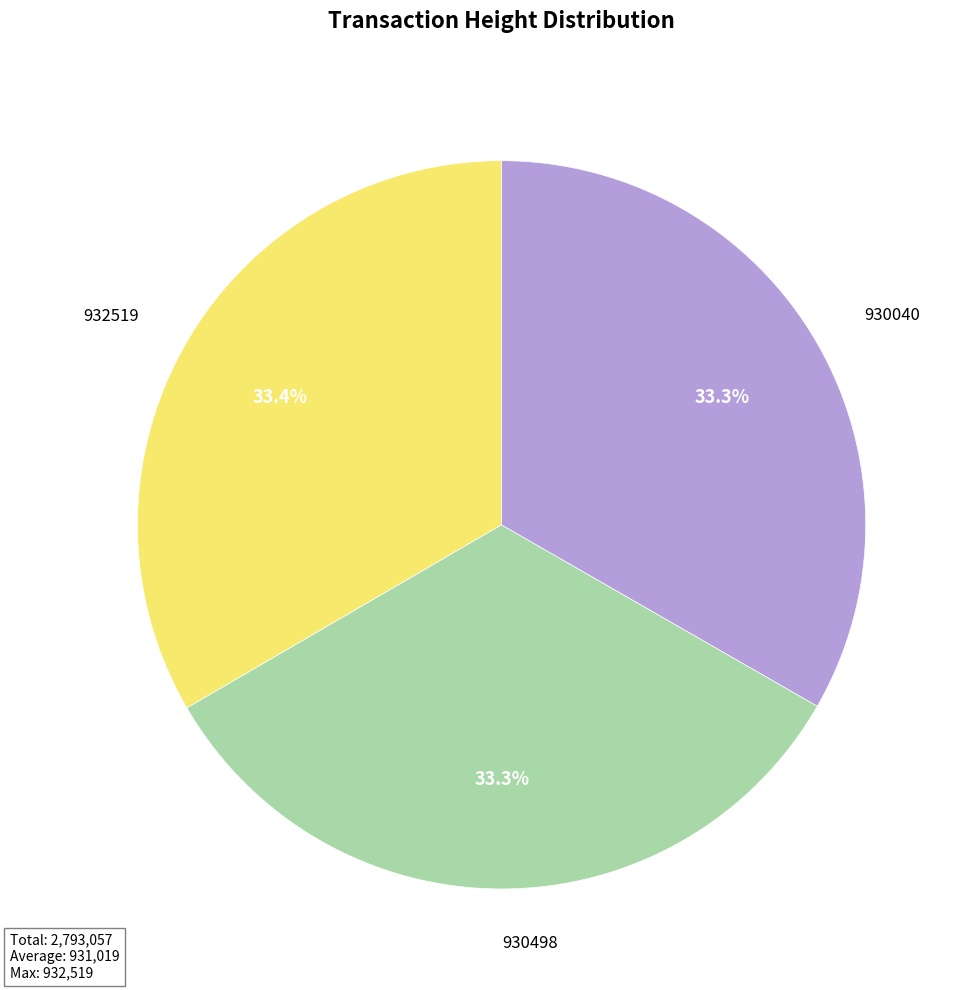

Approximately how many times larger is the value at 932519 compared to 930498?

1.0